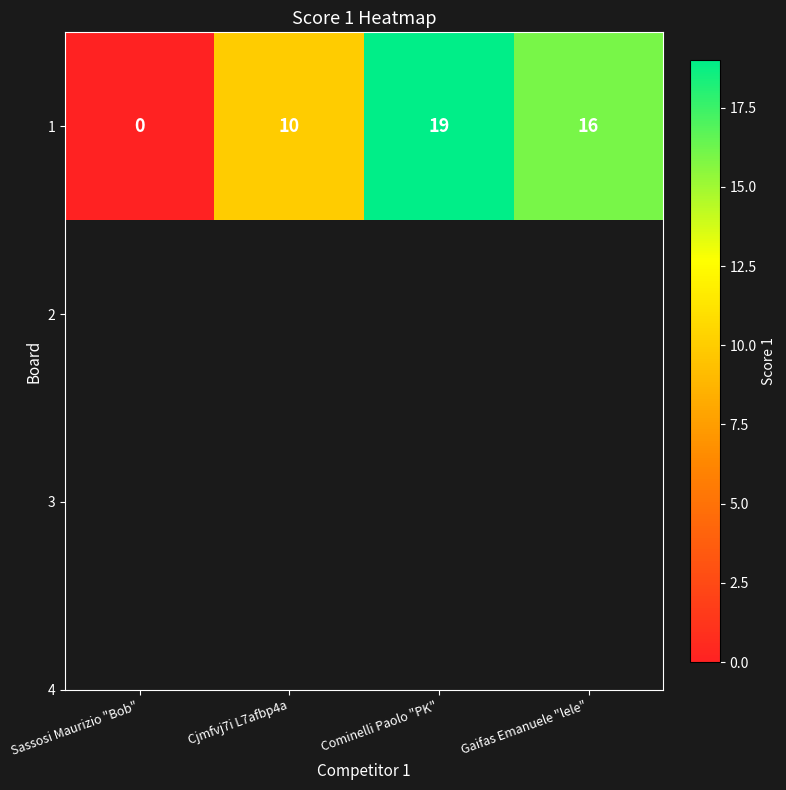

Rank the categories by value from lowest to highest.

Sassosi Maurizio "Bob", Cjmfvj7i L7afbp4a, Gaifas Emanuele "lele", Cominelli Paolo "PK"